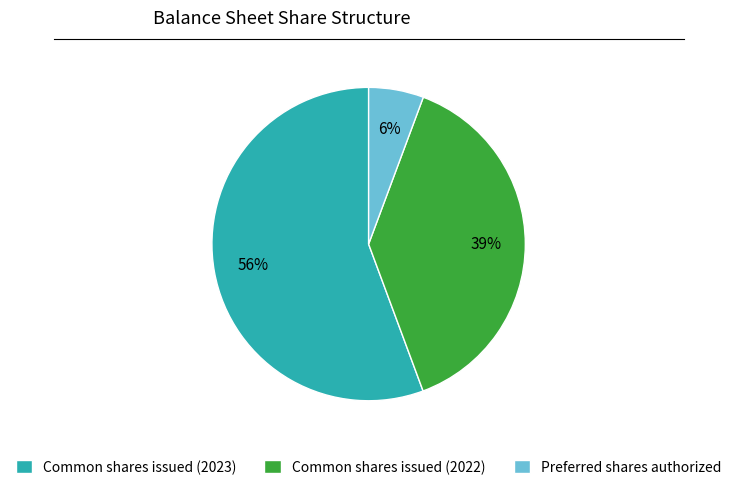

Do Common shares issued (2023) and Preferred shares authorized together represent more than half of the pie?

Yes